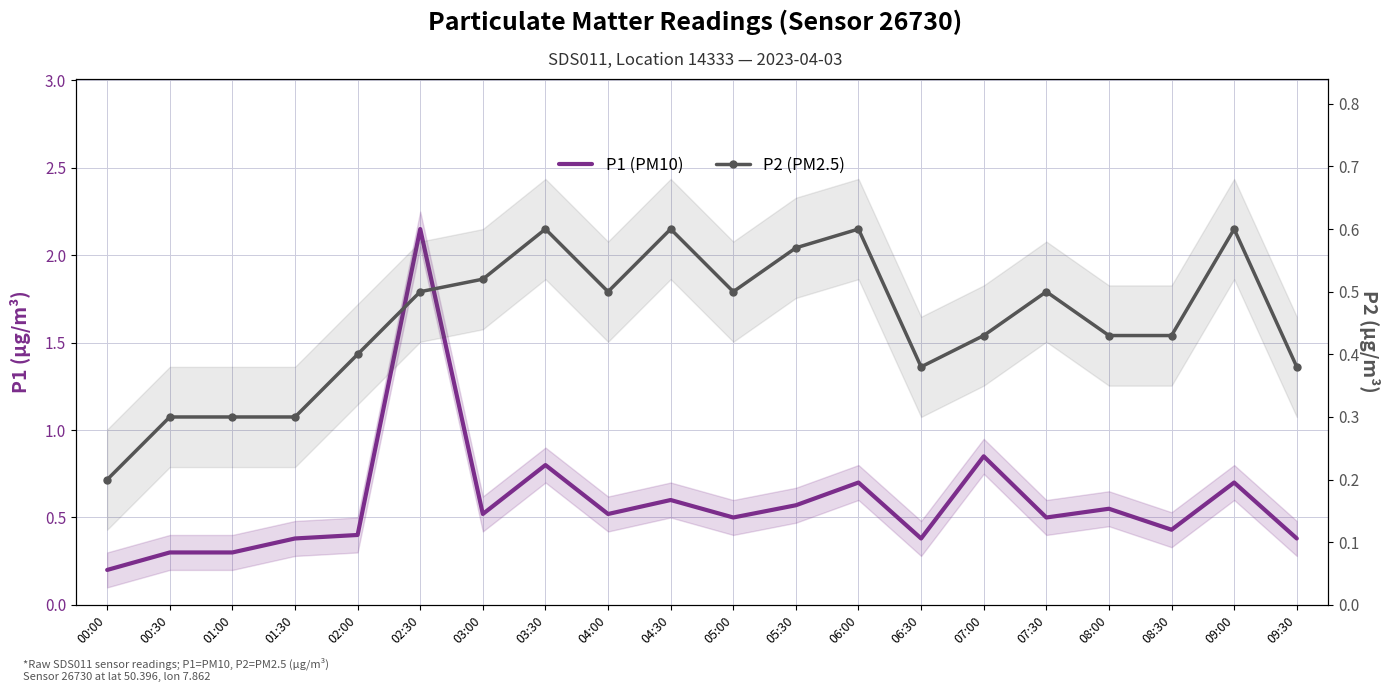

At which category does the chart reach its peak across all series?

02:30